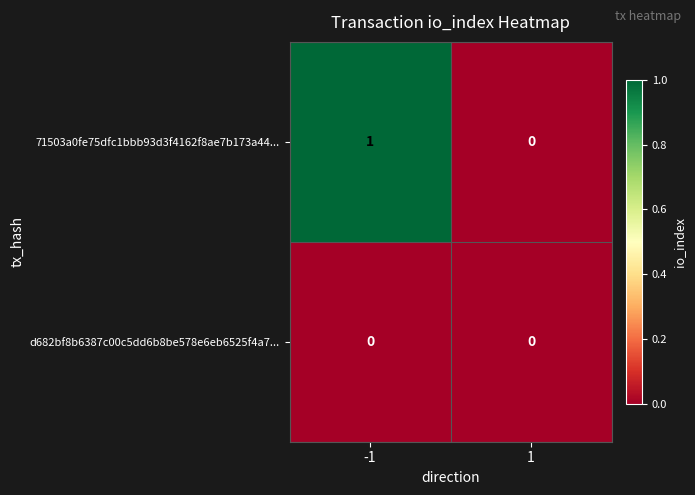

Which series has the widest spread of values?

71503a0fe75dfc1bbb93d3f4162f8ae7b173a44...